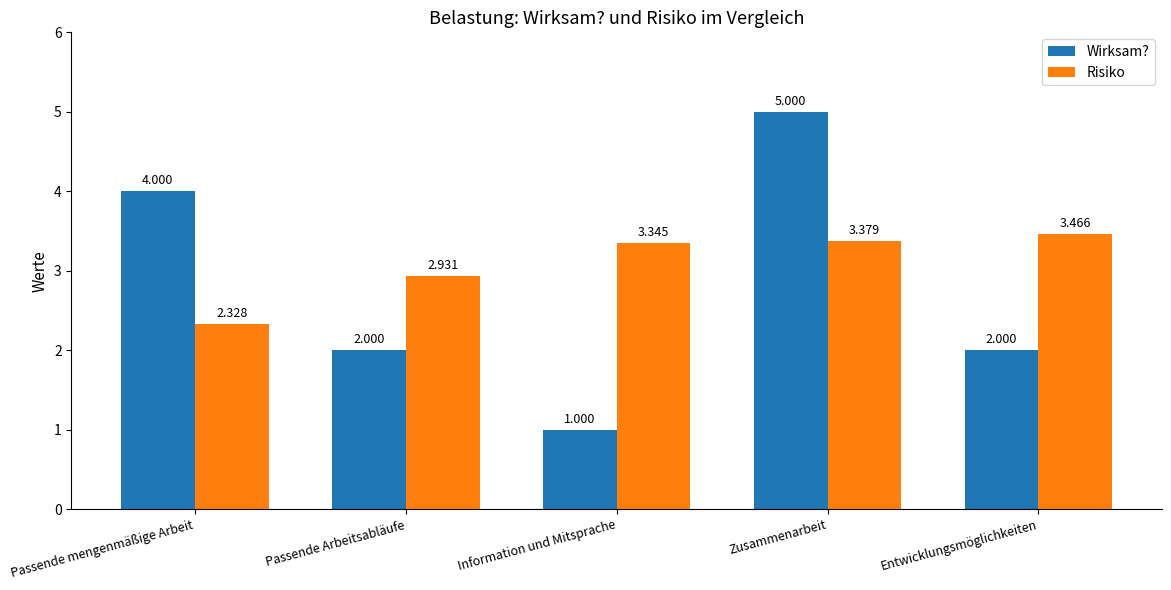

At which label does Risiko reach its peak?

Entwicklungsmöglichkeiten